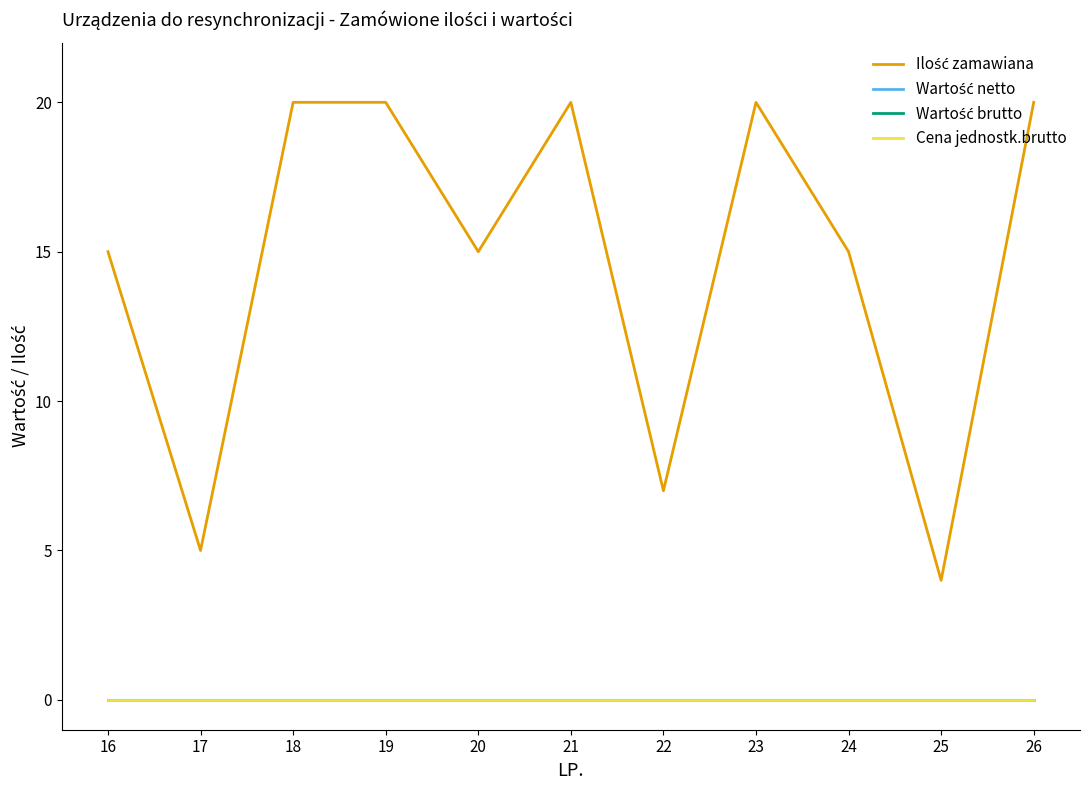

True or false: Wartość netto has more than 0 interior local peaks.

False